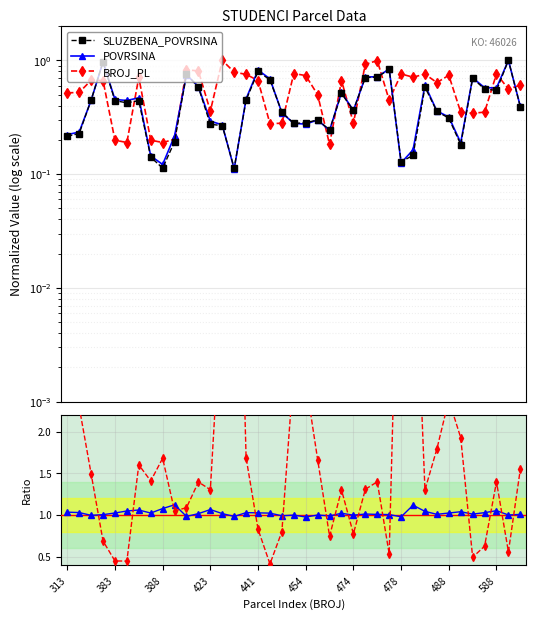

Reading right to left, what are all the values shown in this chart?

SLUZBENA_POVRSINA: 0.4	1.0	0.5	0.6	0.7	0.2	0.3	0.4	0.6	0.1	0.1	0.8	0.7	0.7	0.4	0.5	0.2	0.3	0.3	0.3	0.3	0.7	0.8	0.4	0.1	0.3	0.3	0.6	0.8	0.2	0.1	0.1	0.4	0.4	0.4	1.0	0.4	0.2	0.2
POVRSINA: 0.4	1.0	0.6	0.6	0.7	0.2	0.3	0.4	0.6	0.2	0.1	0.8	0.7	0.7	0.4	0.5	0.2	0.3	0.3	0.3	0.3	0.7	0.8	0.5	0.1	0.3	0.3	0.6	0.7	0.2	0.1	0.1	0.5	0.4	0.5	1.0	0.4	0.2	0.2
BROJ_PL: 0.6	0.6	0.8	0.4	0.3	0.4	0.7	0.6	0.8	0.7	0.8	0.4	1.0	0.9	0.3	0.7	0.2	0.5	0.7	0.8	0.3	0.3	0.7	0.8	0.8	1.0	0.4	0.8	0.8	0.2	0.2	0.2	0.7	0.2	0.2	0.7	0.7	0.5	0.5
POVRSINA / SLUZBENA: 1.0	1.0	1.1	1.0	1.0	1.0	1.0	1.0	1.0	1.1	1.0	1.0	1.0	1.0	1.0	1.0	1.0	1.0	1.0	1.0	1.0	1.0	1.0	1.0	1.0	1.0	1.1	1.0	1.0	1.1	1.1	1.0	1.1	1.0	1.0	1.0	1.0	1.0	1.0
BROJ_PL / SLUZBENA: 1.5	0.6	1.4	0.6	0.5	1.9	2.4	1.8	1.3	4.9	5.9	0.5	1.4	1.3	0.8	1.3	0.7	1.7	2.6	2.7	0.8	0.4	0.8	1.7	7.0	3.8	1.3	1.4	1.1	1.0	1.7	1.4	1.6	0.4	0.4	0.7	1.5	2.3	2.4